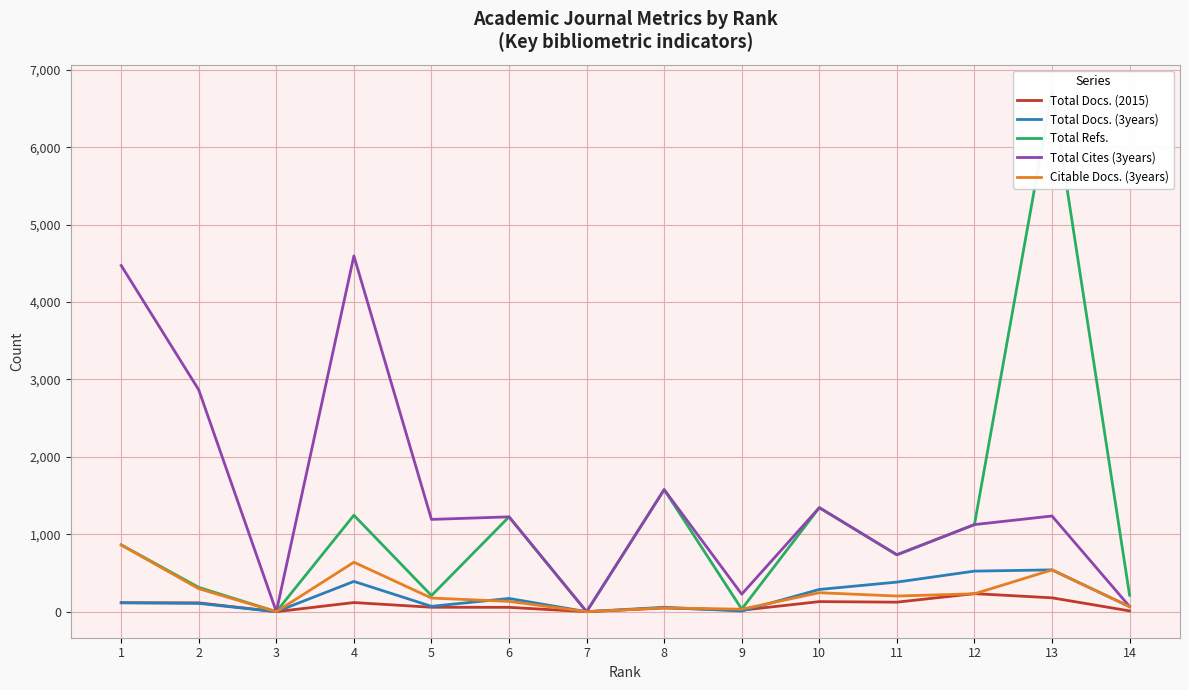

Between 7 and 11, which series saw the biggest shift?

Total Refs.